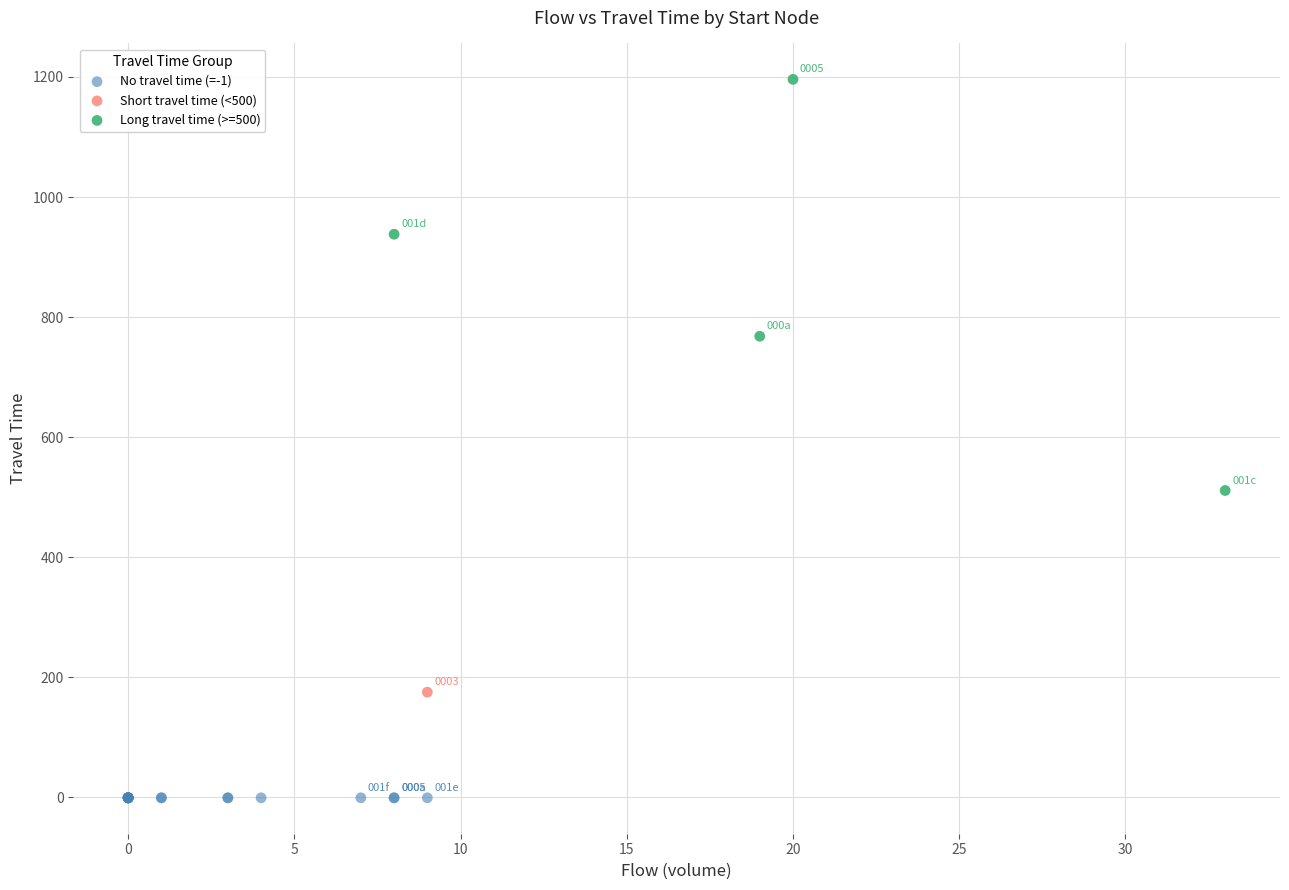

Which series reaches the maximum Y coordinate?

Long travel time (>=500)